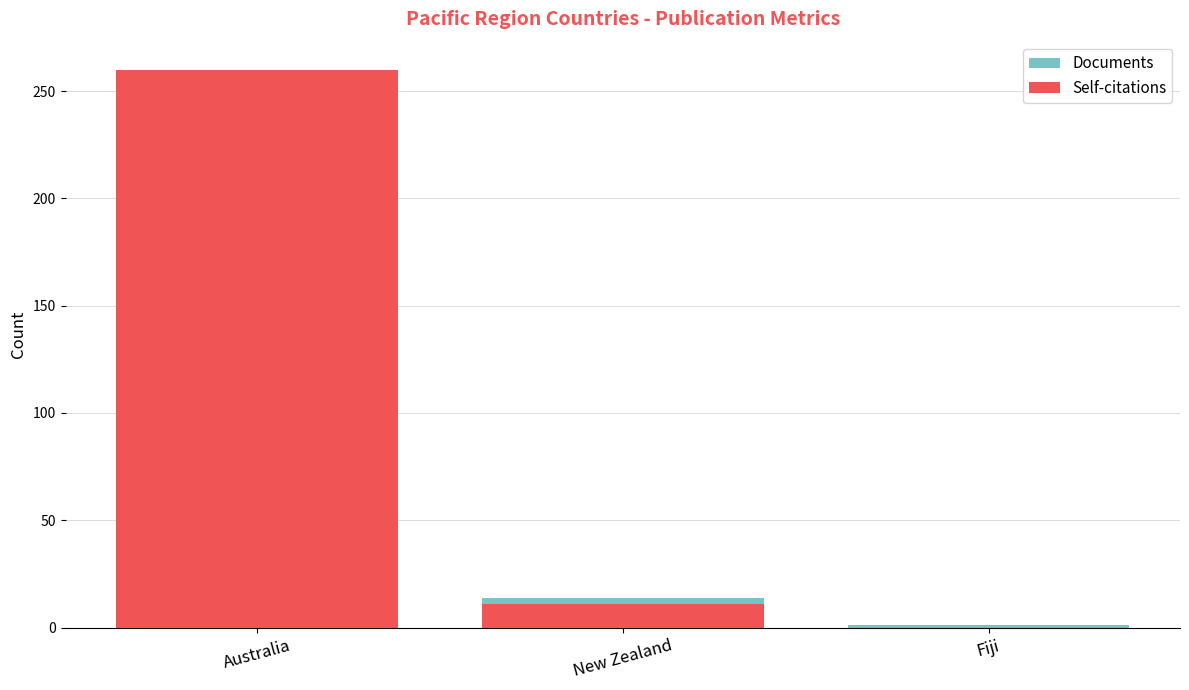

At which category is the sum across all series the highest?

Australia